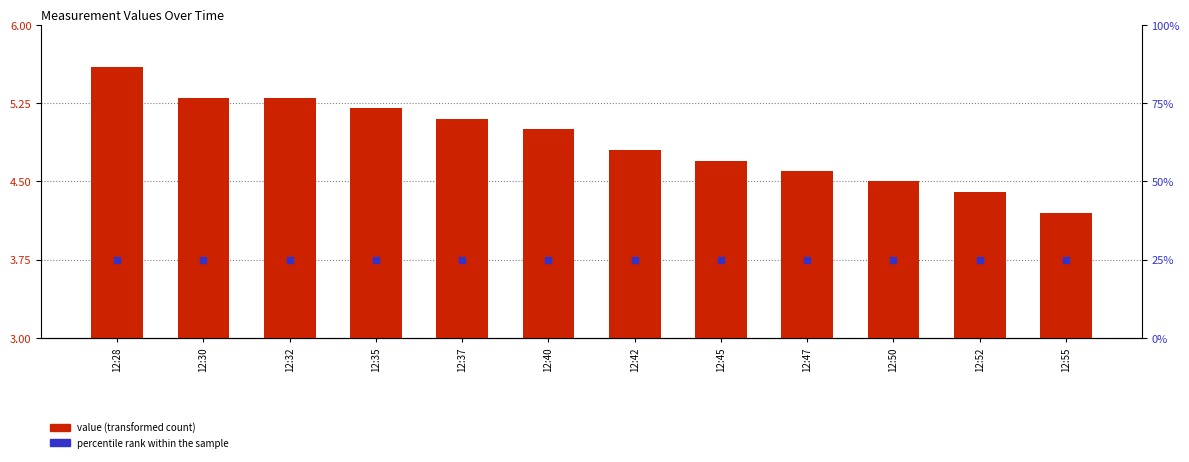

At which category is the sum across all series the highest?

12:28